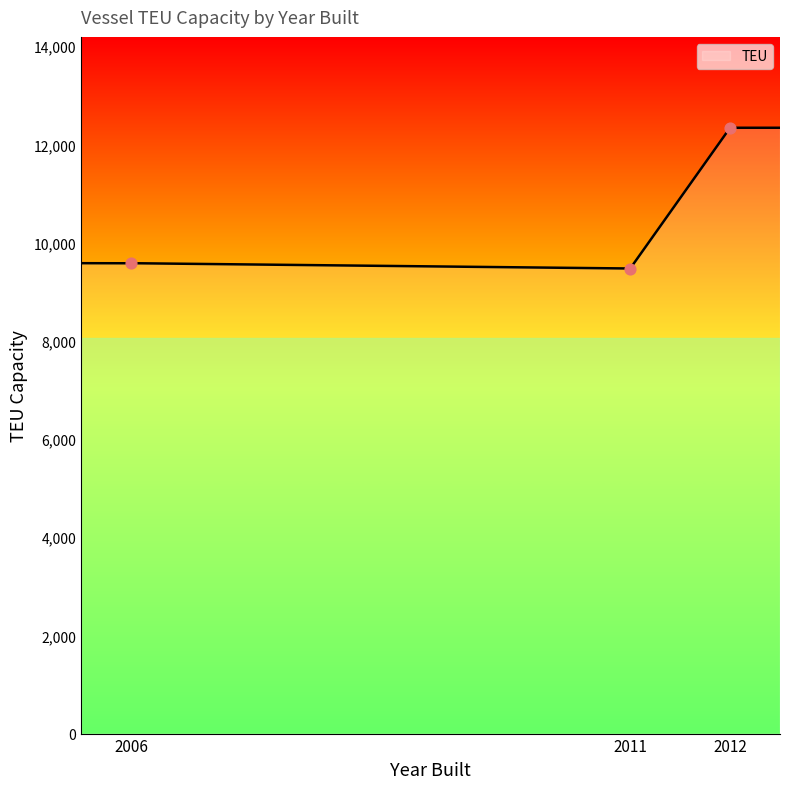

What is the change in value from 2012 to 2011?

-3000